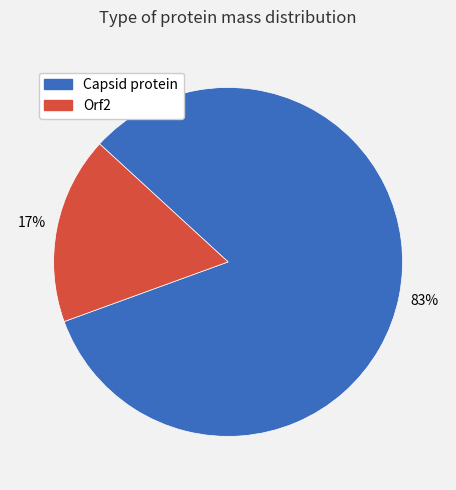

Approximately how many times larger is the value at Orf2 compared to Capsid protein?

0.2